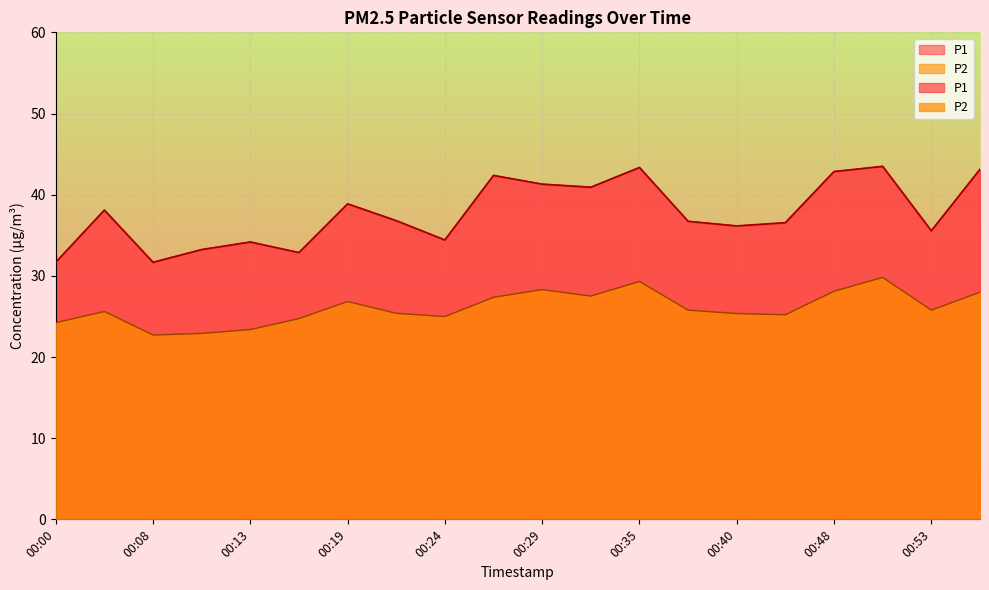

What is the spread (max minus min) of values at 00:00?

7.4